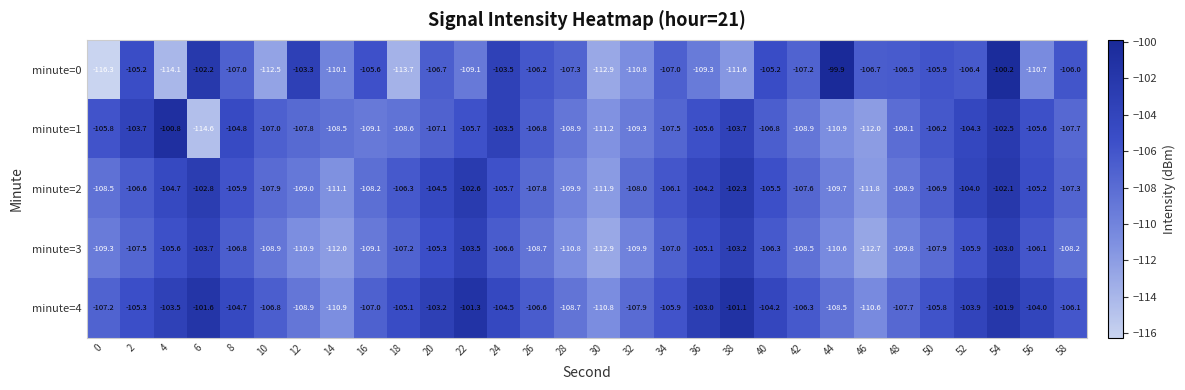

What is the approximate value of minute=4 at 4?

-103.5